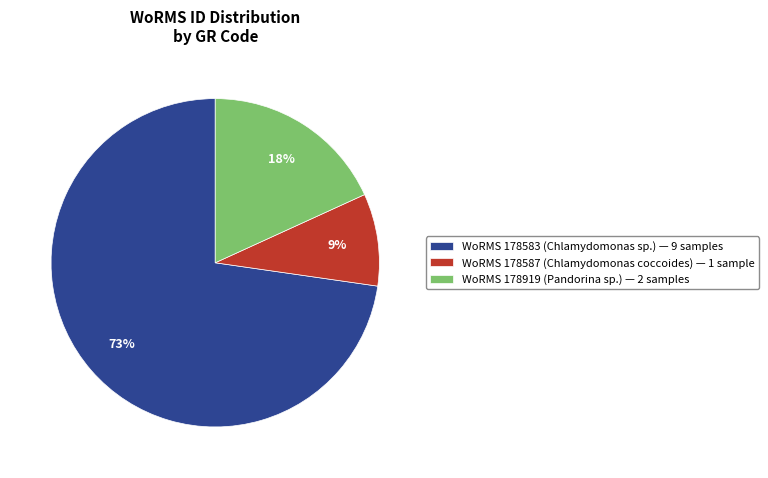

Count the number of slices in the pie.

3